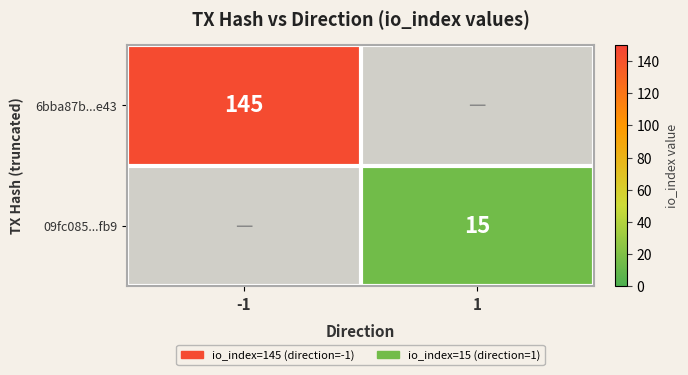

The value of 09fc085...fb9 at 1 is 5. True or false?

False